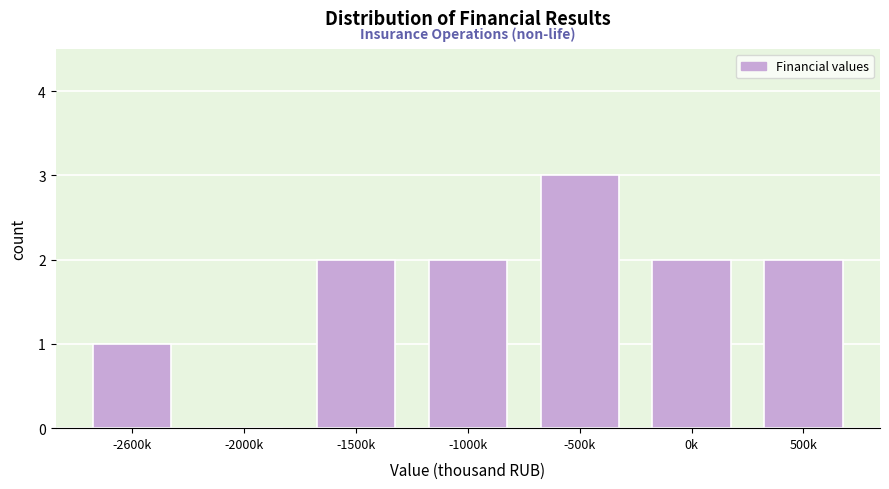

Reading left to right, transcribe all the data shown in this chart.

-2600k=1	-2000k=0	-1500k=2	-1000k=2	-500k=3	0k=2	500k=2